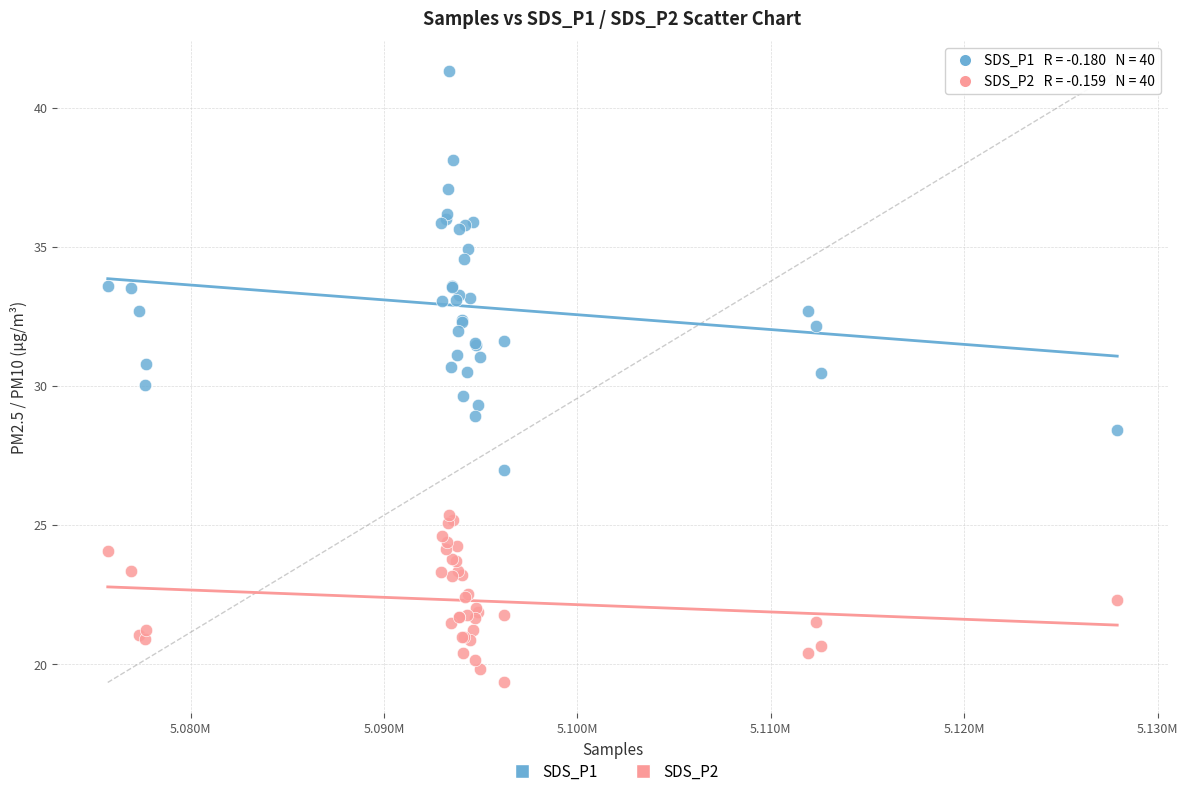

Which series contains the highest Y value?

SDS_P1